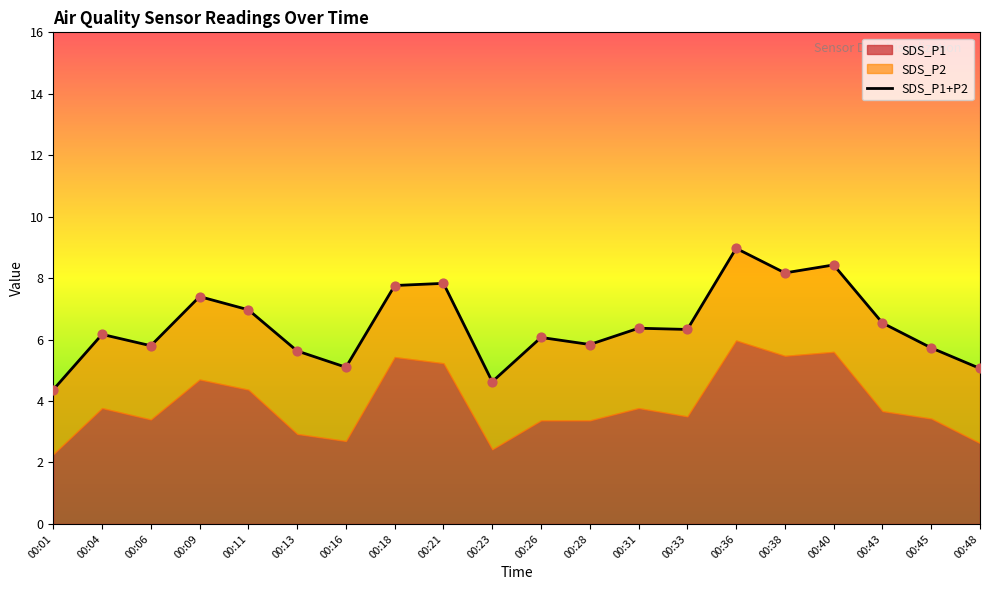

Which has a higher value, 00:18 or 00:13?

00:18